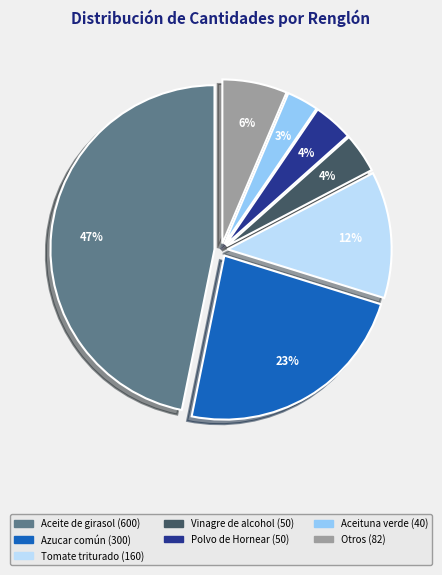

To the nearest percent, what is the average slice percentage?

14%